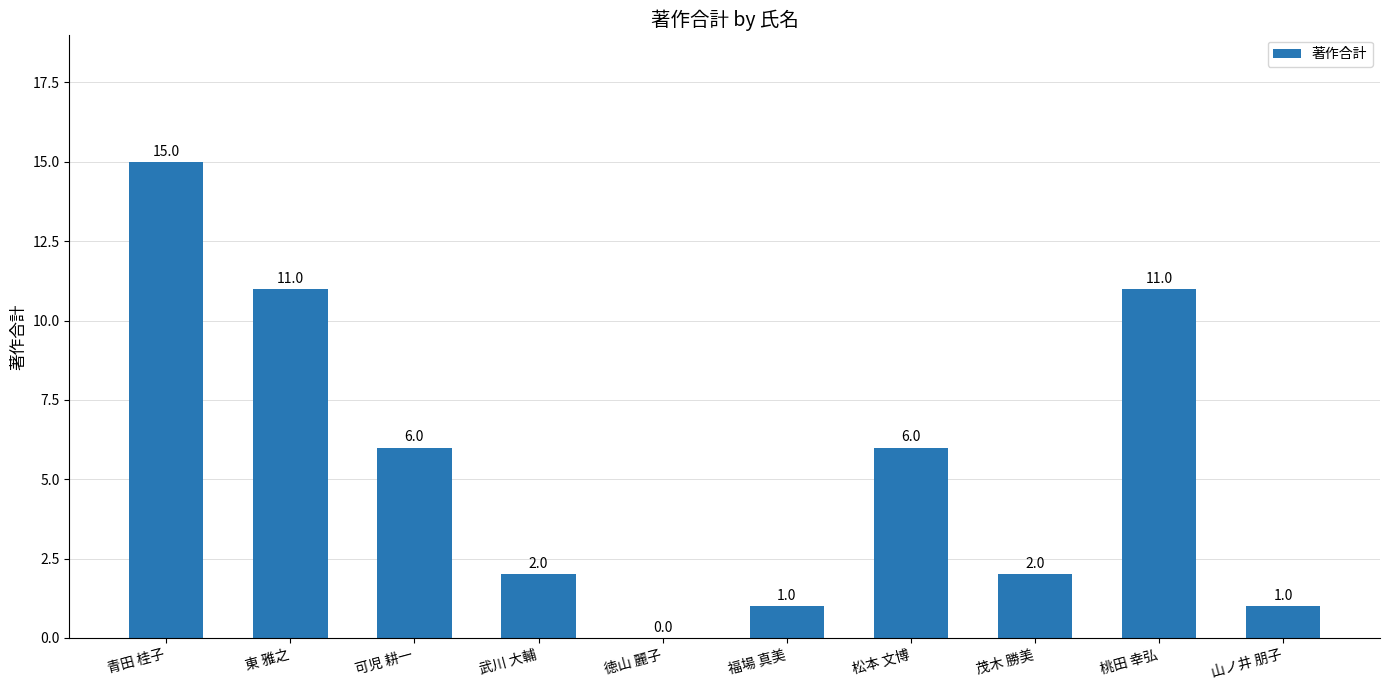

The chart shows a value of 8 at 東 雅之. True or false?

False